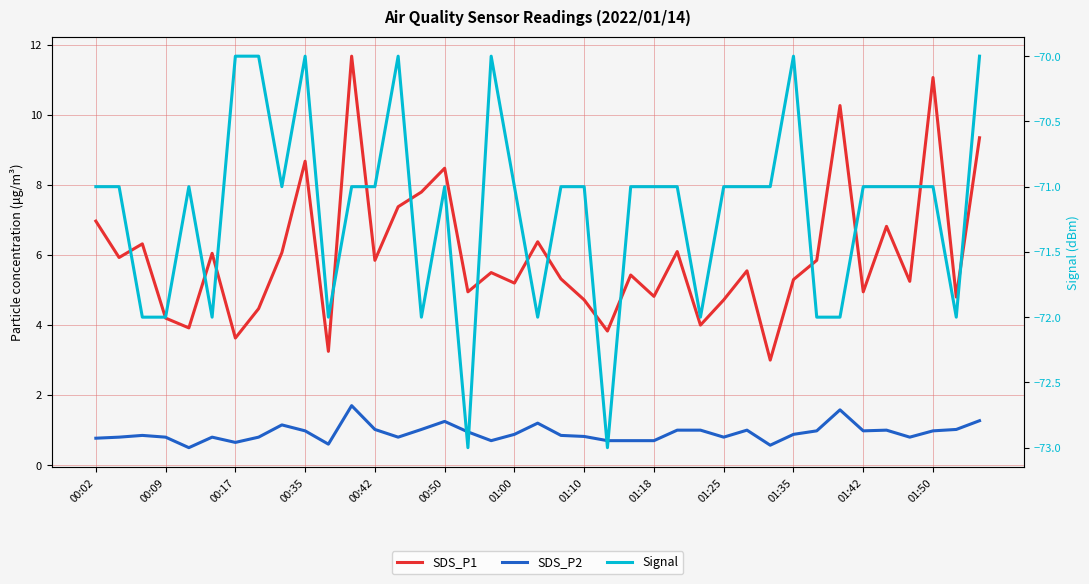

Is the value of Signal at 29 greater than the value of SDS_P2 at 00:17?

No